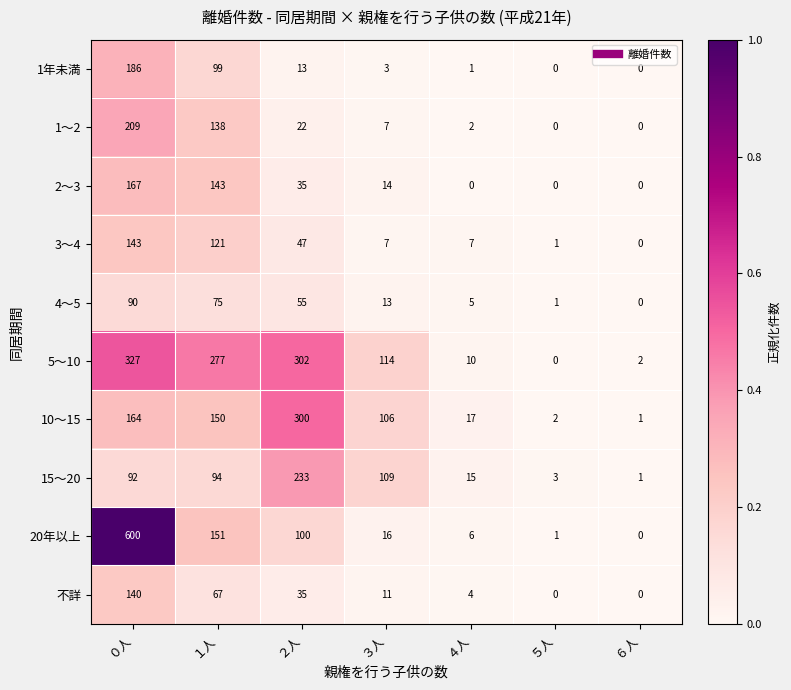

Rank the series at ４人 from lowest to highest value.

2～3, 1年未満, 1～2, 不詳, 4～5, 20年以上, 3～4, 5～10, 15～20, 10～15